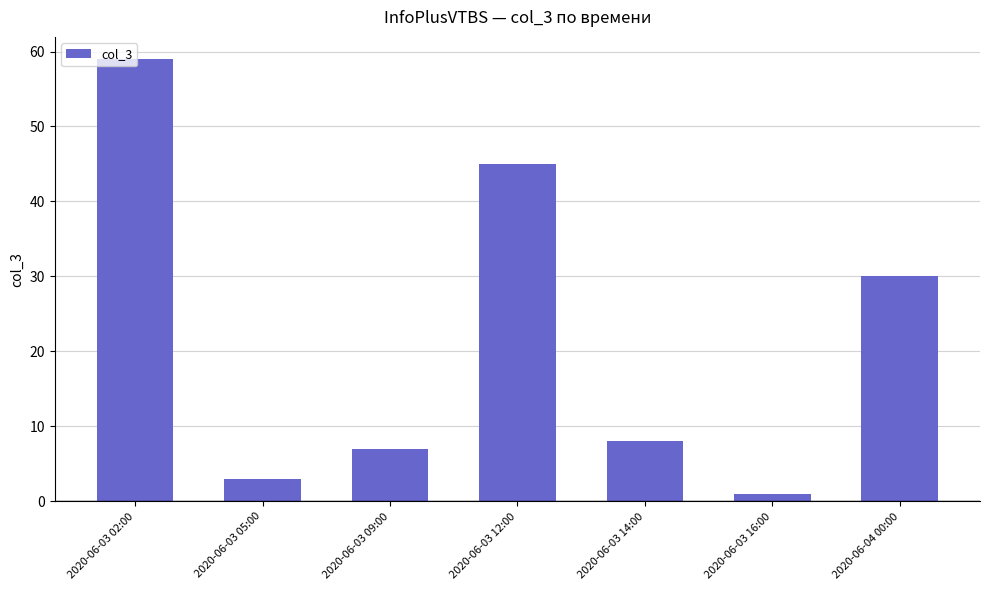

Count the number of categories in the chart.

7